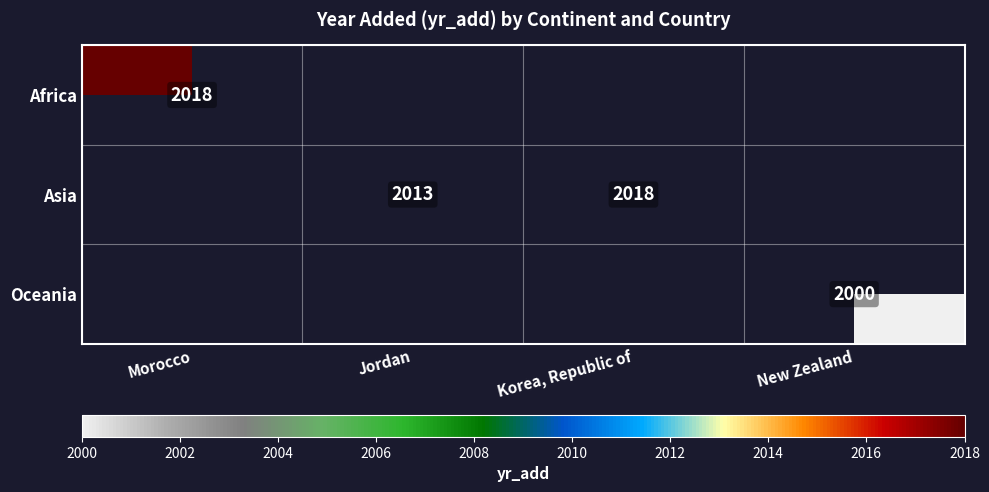

What is the maximum value shown in the chart?

2018.0